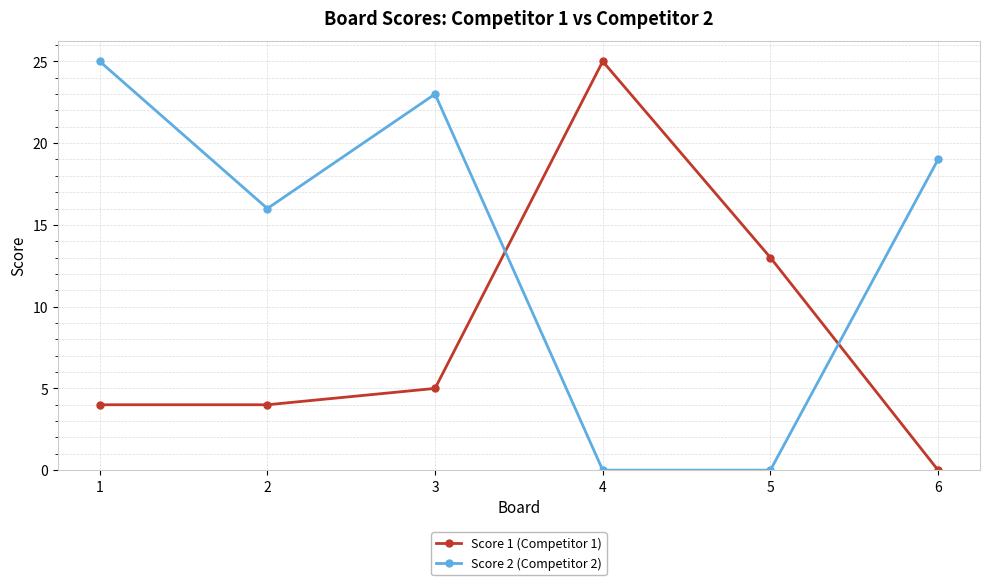

How many interior local peaks does the Score 1 (Competitor 1) series have?

1